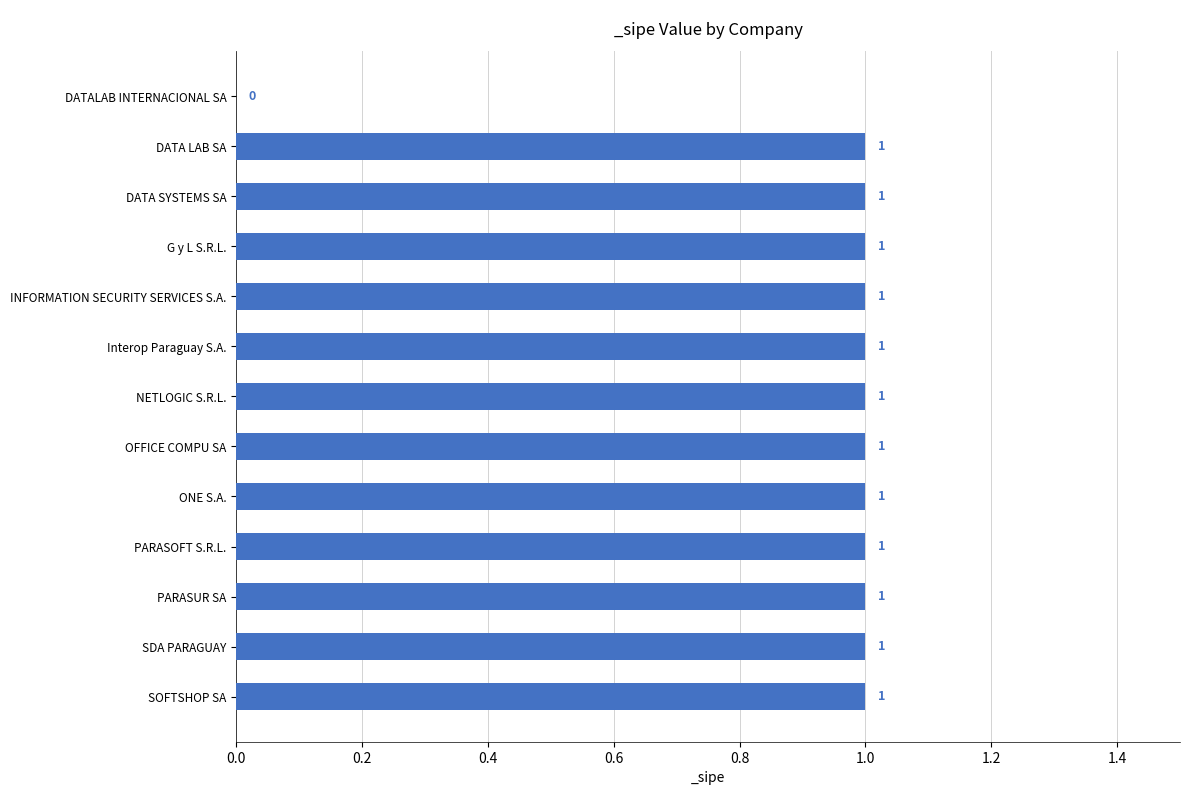

What is the sum of all values?

12